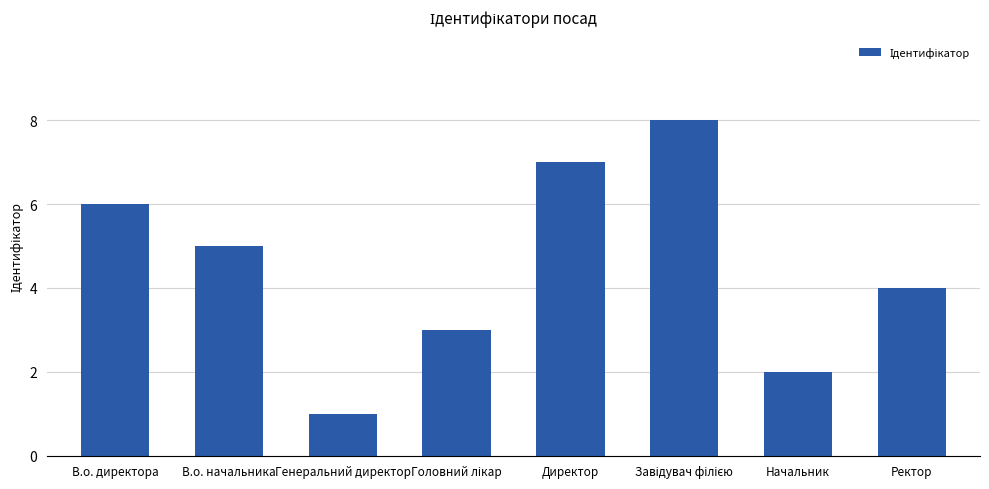

The value at Директор is 7. True or false?

True